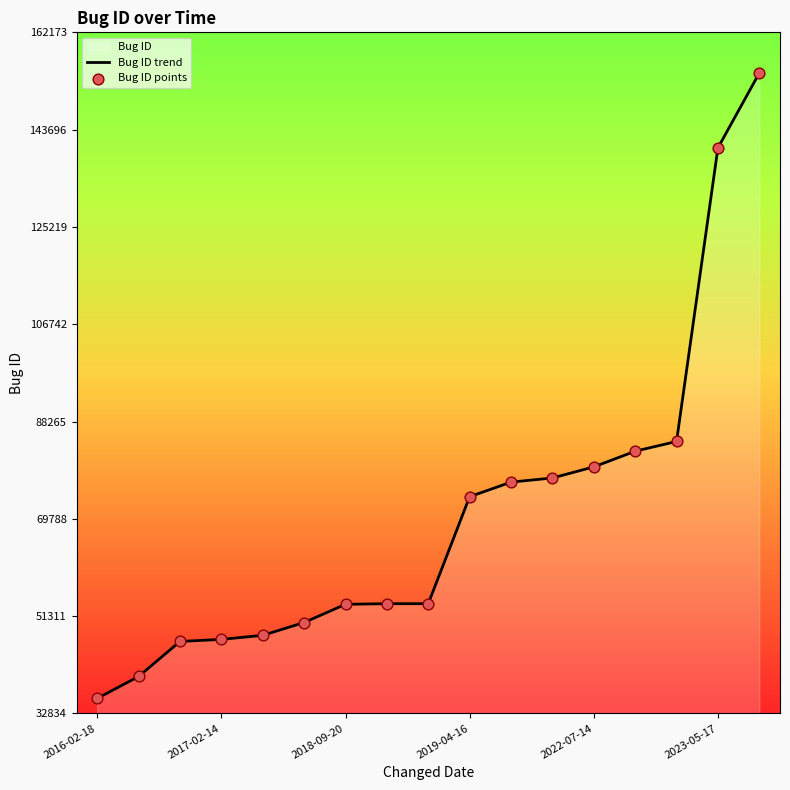

Which series reaches the maximum Y coordinate?

Bug ID trend